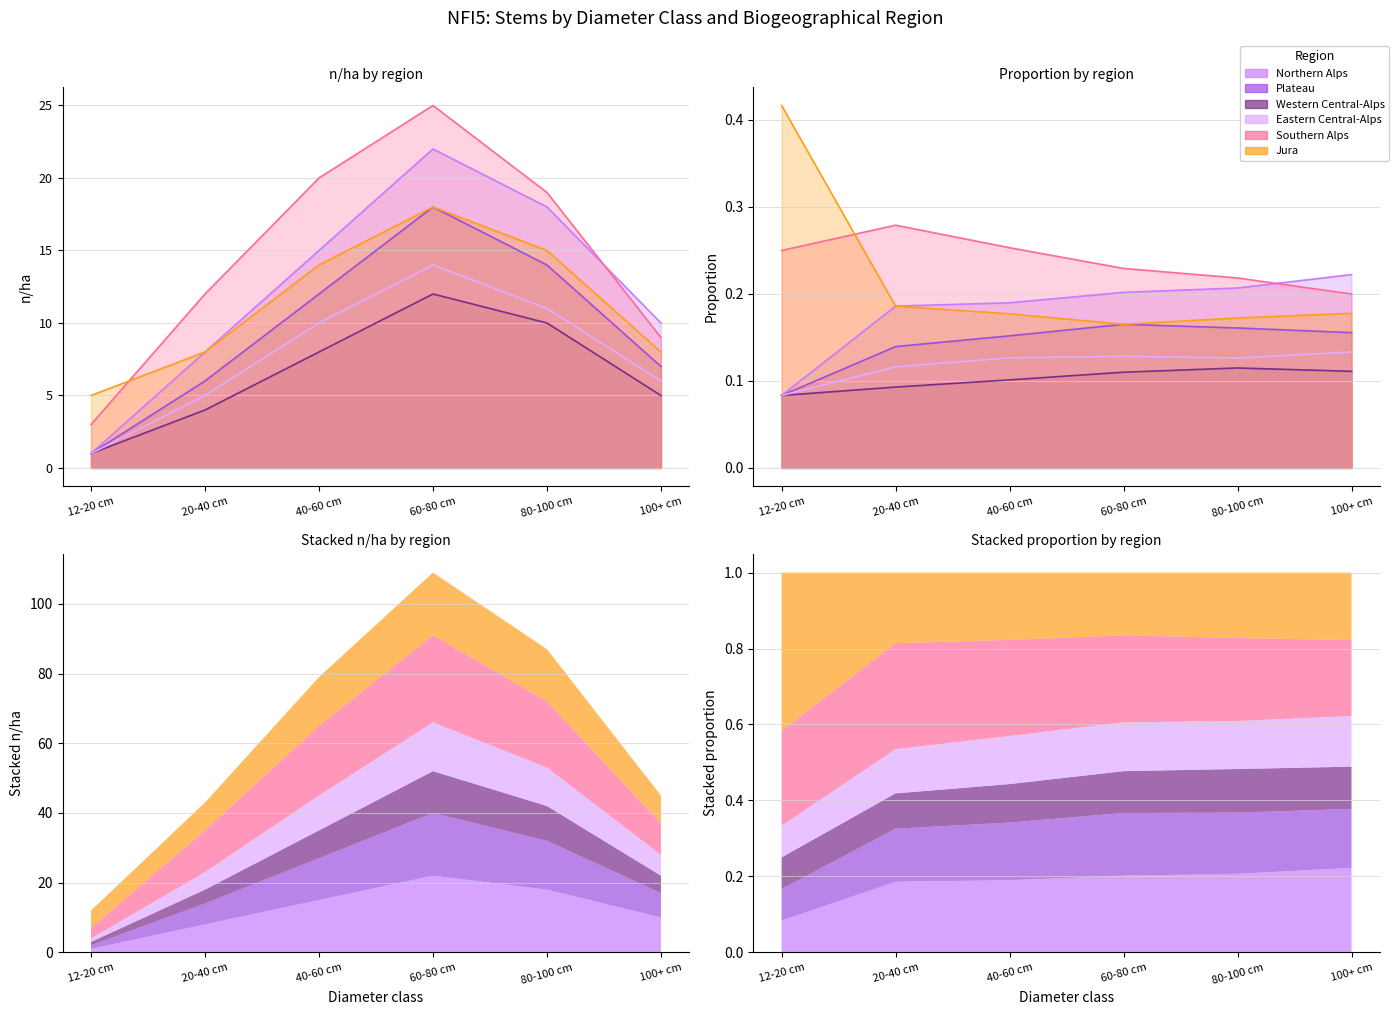

At which category is the sum across all series the highest?

60-80 cm